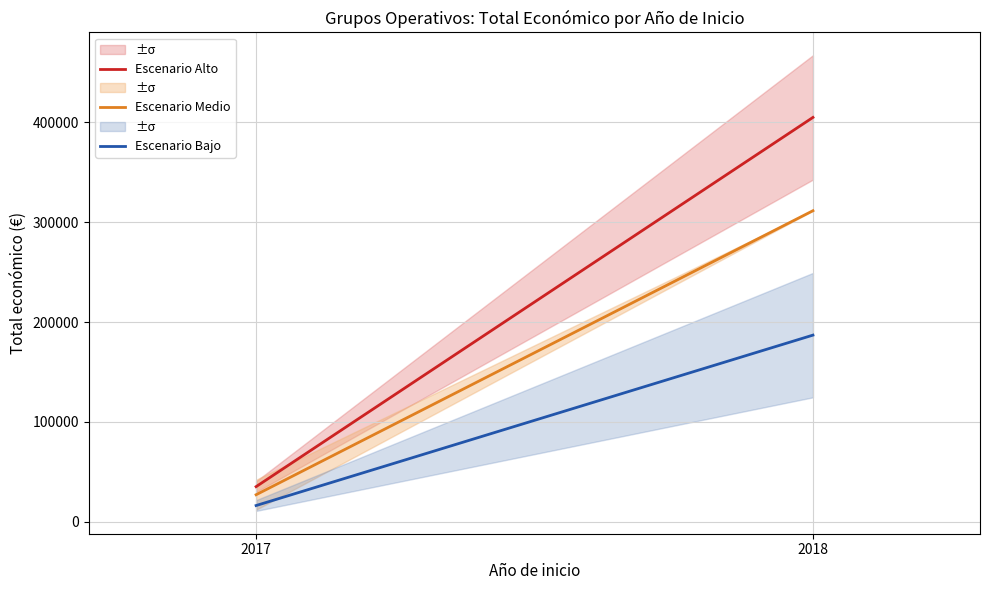

The value of Escenario Alto at 2017 is 56092.6. True or false?

False